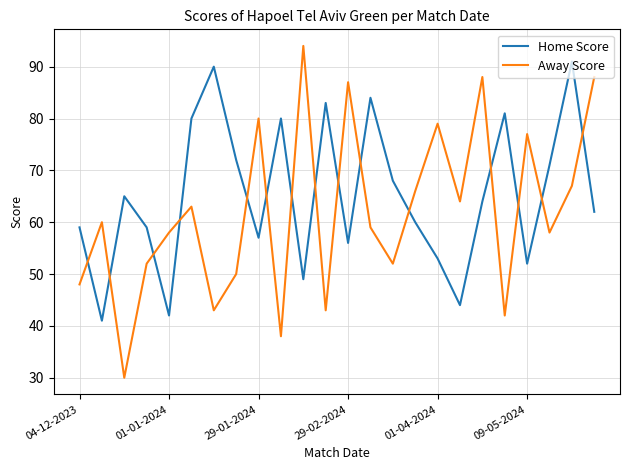

Which series has the largest total across all categories?

Home Score